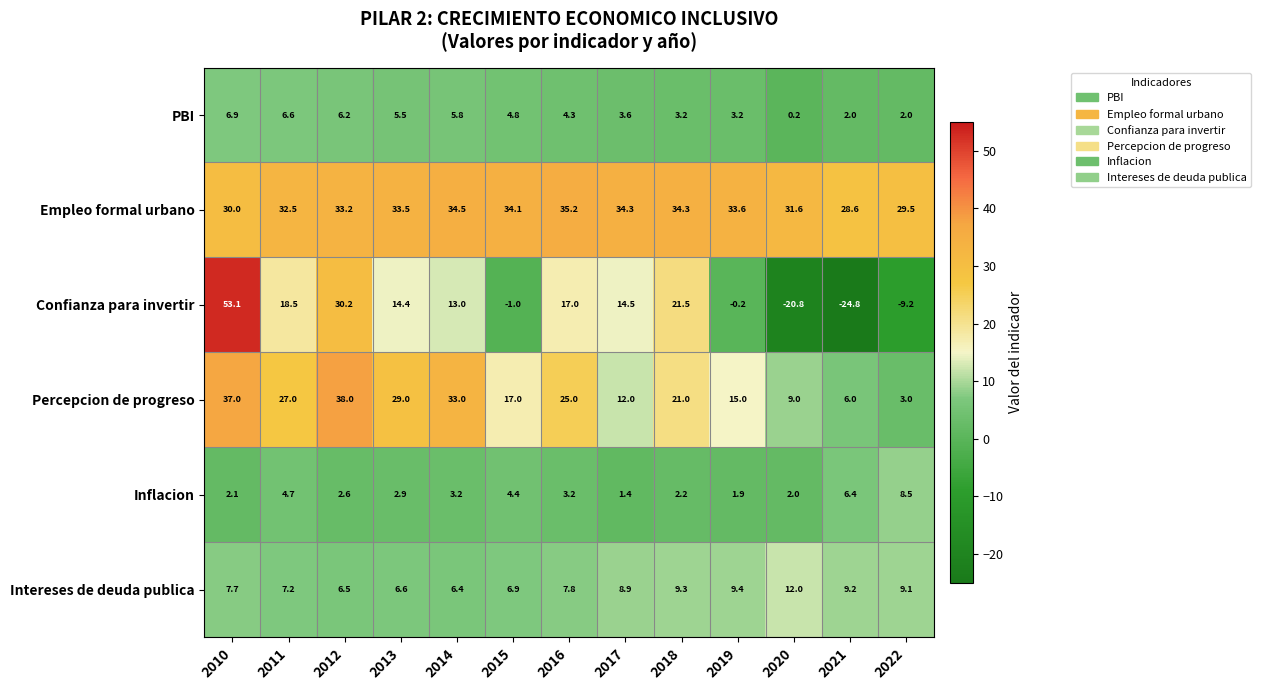

How many distinct data groups are displayed?

6